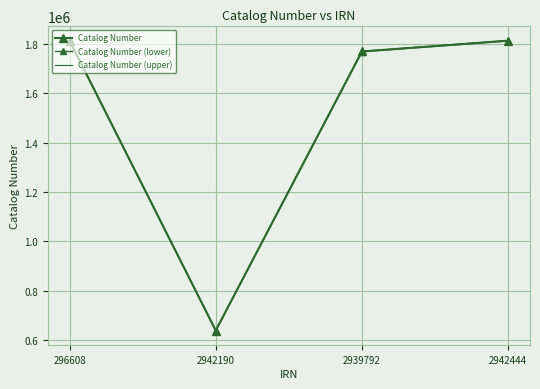

True or false: Catalog Number and Catalog Number (lower) cross at least once.

False